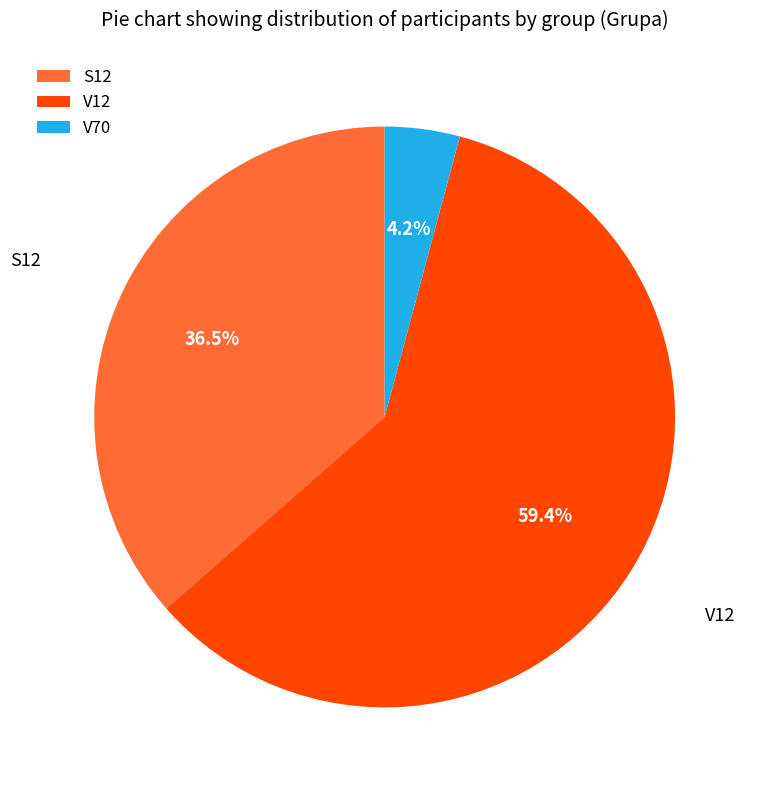

What is the ratio of the value at S12 to the value at V12?

0.6